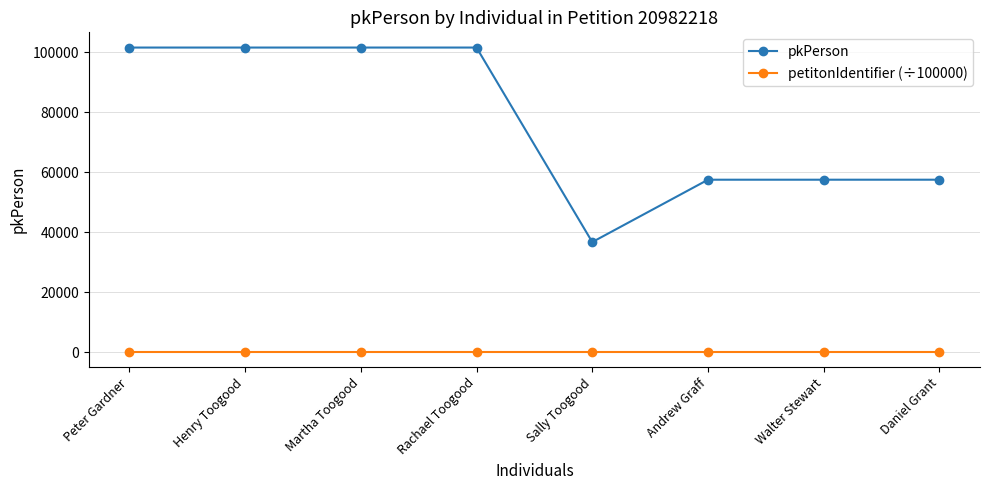

At Peter Gardner, list the series in order from largest to smallest.

pkPerson, petitonIdentifier (÷100000)